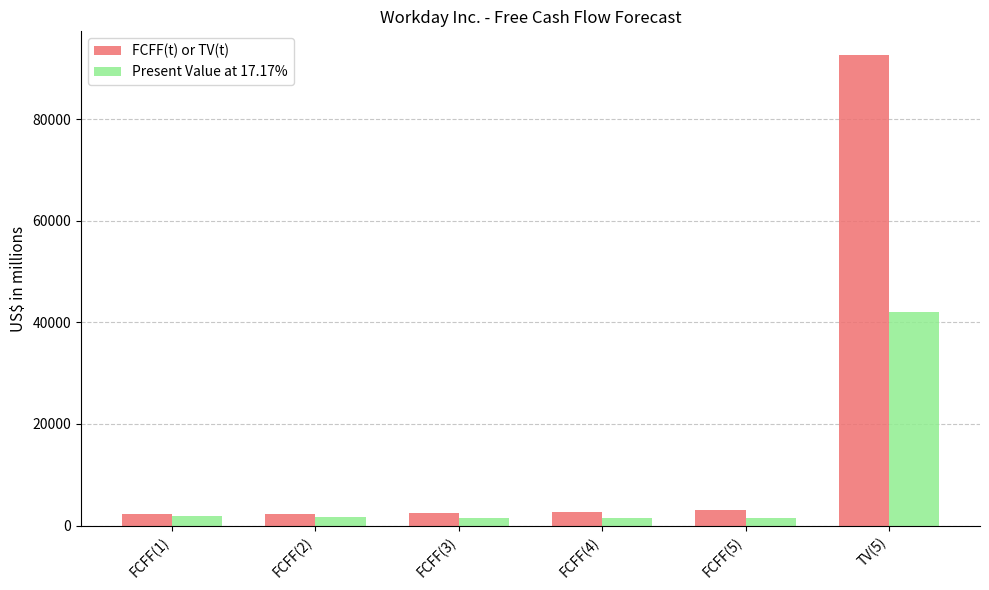

The value of FCFF(t) or TV(t) at FCFF(3) is 2513. True or false?

True